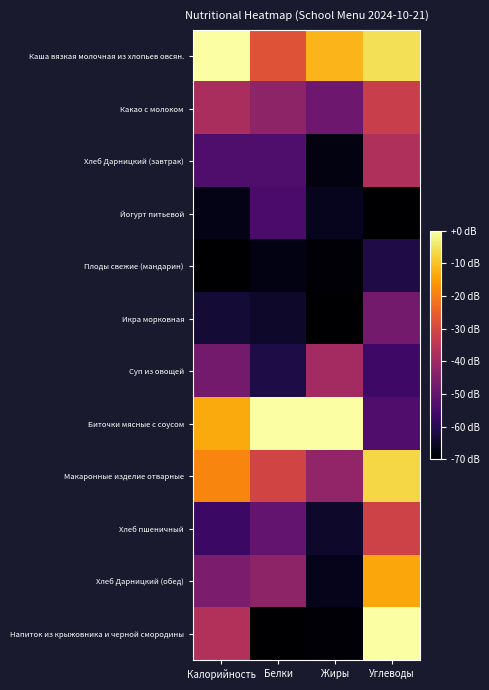

Reading left to right, transcribe all the data shown in this chart.

Каша вязкая молочная из хлопьев овсян.: Калорийность=0.0	Белки=-27.5	Жиры=-11.6	Углеводы=-5.7
Какао с молоком: Калорийность=-38.1	Белки=-42.7	Жиры=-48.5	Углеводы=-32.4
Хлеб Дарницкий (завтрак): Калорийность=-53.8	Белки=-53.7	Жиры=-67.9	Углеводы=-36.9
Йогурт питьевой: Калорийность=-67.2	Белки=-54.4	Жиры=-66.4	Углеводы=-70.0
Плоды свежие (мандарин): Калорийность=-70.0	Белки=-67.8	Жиры=-69.1	Углеводы=-61.4
Икра морковная: Калорийность=-63.4	Белки=-64.7	Жиры=-70.0	Углеводы=-47.5
Суп из овощей: Калорийность=-47.5	Белки=-61.7	Жиры=-39.2	Углеводы=-56.6
Биточки мясные с соусом: Калорийность=-13.3	Белки=0.0	Жиры=0.0	Углеводы=-53.3
Макаронные изделие отварные: Калорийность=-18.7	Белки=-30.9	Жиры=-42.2	Углеводы=-6.9
Хлеб пшеничный: Калорийность=-57.0	Белки=-50.5	Жиры=-64.8	Углеводы=-31.2
Хлеб Дарницкий (обед): Калорийность=-46.0	Белки=-42.7	Жиры=-66.6	Углеводы=-13.9
Напиток из крыжовника и черной смородины: Калорийность=-36.7	Белки=-70.0	Жиры=-69.3	Углеводы=0.0